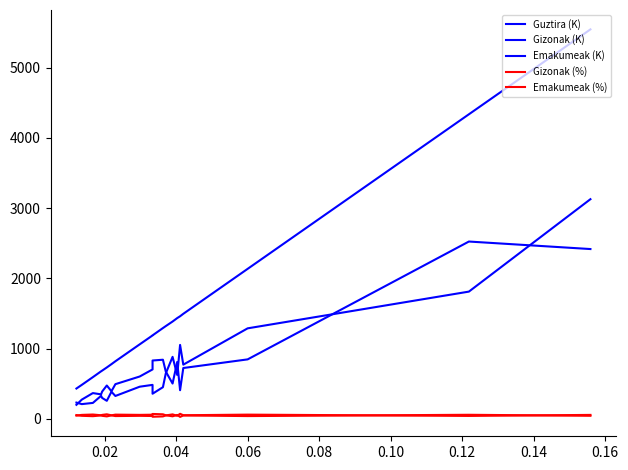

The value of Guztira (K) at 0.02 is 5866.6. True or false?

False